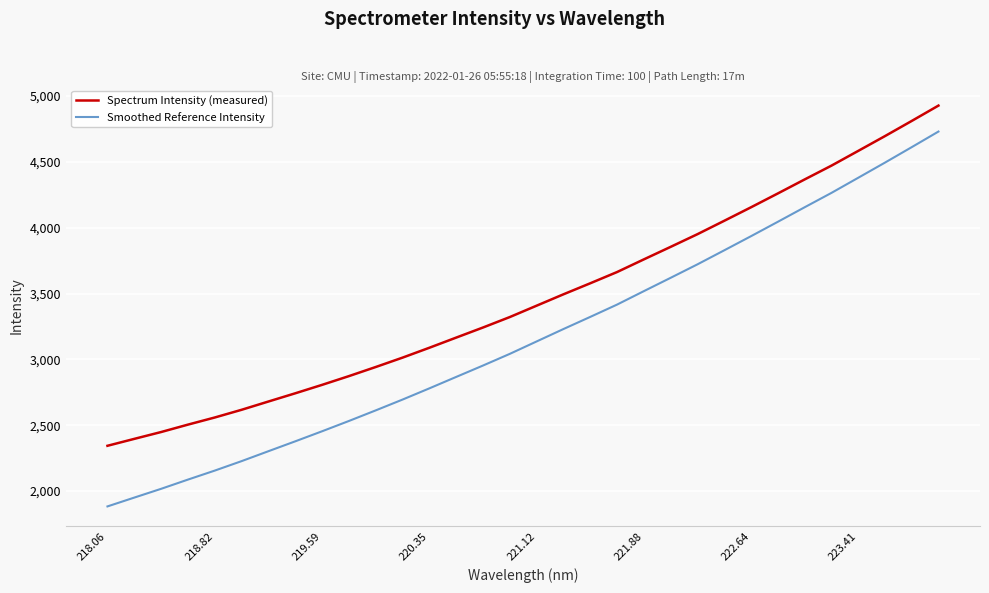

Reading left to right, extract all data points from this chart.

Spectrum Intensity (measured): 2344.1	2396.6	2448.5	2504.8	2558.9	2617.5	2680.3	2742.7	2806.7	2873.1	2942.3	3013.5	3088.4	3165.5	3242.2	3321.6	3407.9	3494.1	3577.8	3663.1	3759.3	3854.4	3950.6	4052.2	4154.8	4259.7	4366.0	4470.7	4582.6	4695.1	4810.2	4926.9
Smoothed Reference Intensity: 1883.8	1950.8	2017.4	2087.5	2155.8	2227.7	2303.1	2378.0	2454.4	2532.6	2613.0	2695.1	2780.2	2867.0	2953.4	3042.1	3136.3	3230.4	3322.6	3416.0	3518.1	3619.4	3721.5	3828.0	3935.4	4044.5	4154.8	4263.8	4378.6	4493.8	4611.2	4729.9